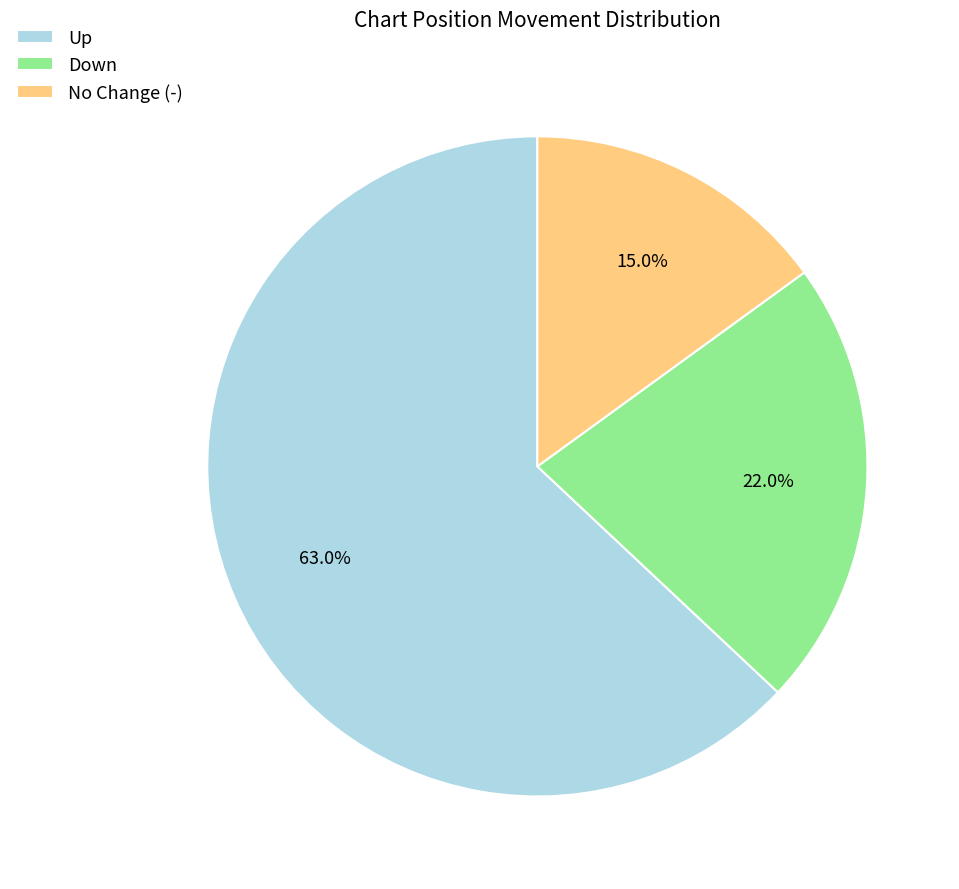

How many slices are in this pie chart?

3